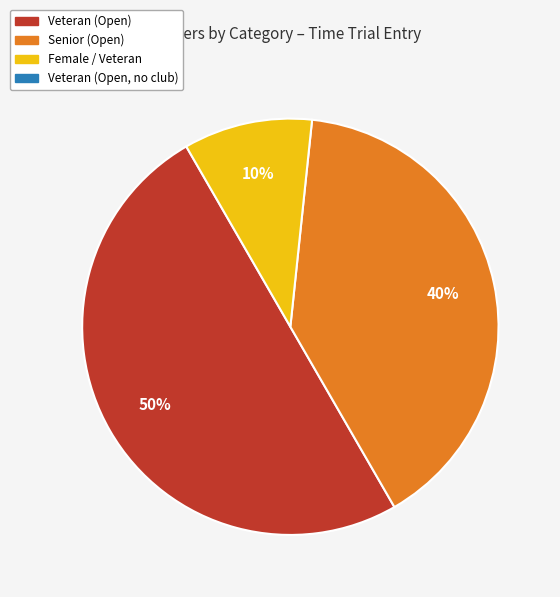

To the nearest percent, what is the average slice percentage?

33%